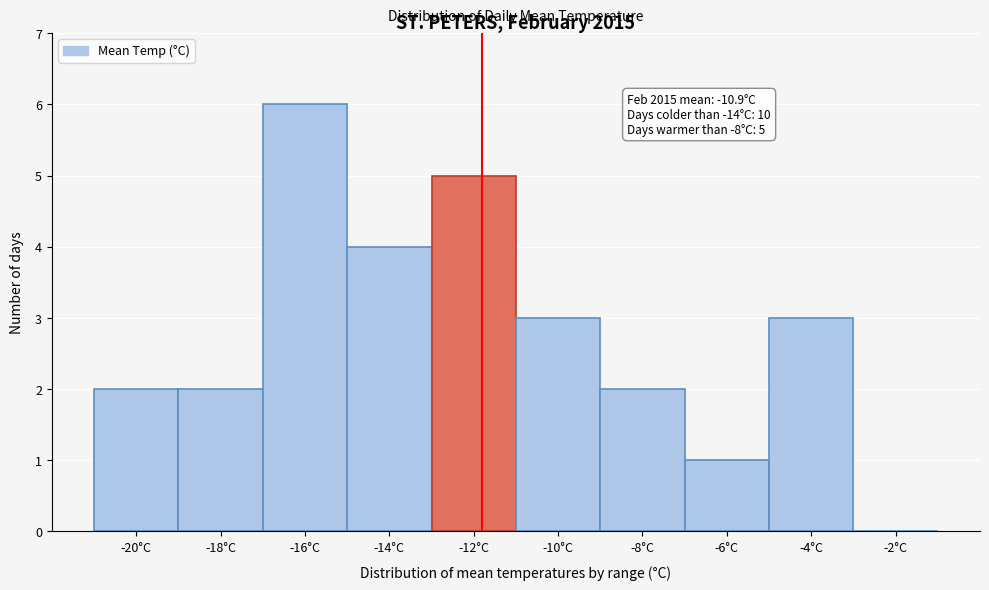

Reading left to right, transcribe all the data shown in this chart.

-20°C=2	-18°C=2	-16°C=6	-14°C=4	-12°C=5	-10°C=3	-8°C=2	-6°C=1	-4°C=3	-2°C=0